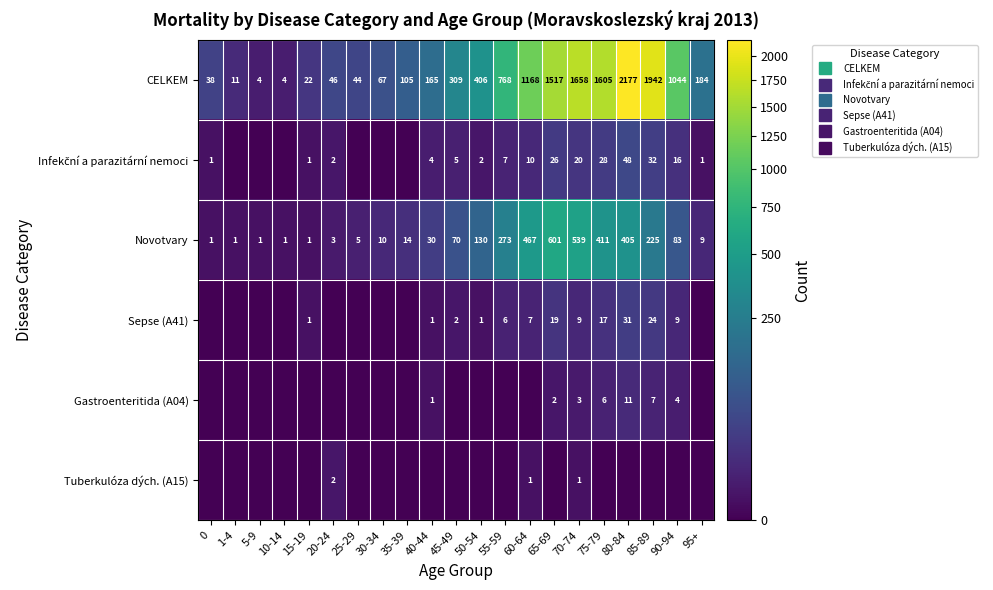

Which label corresponds to the smallest value in the chart?

1-4